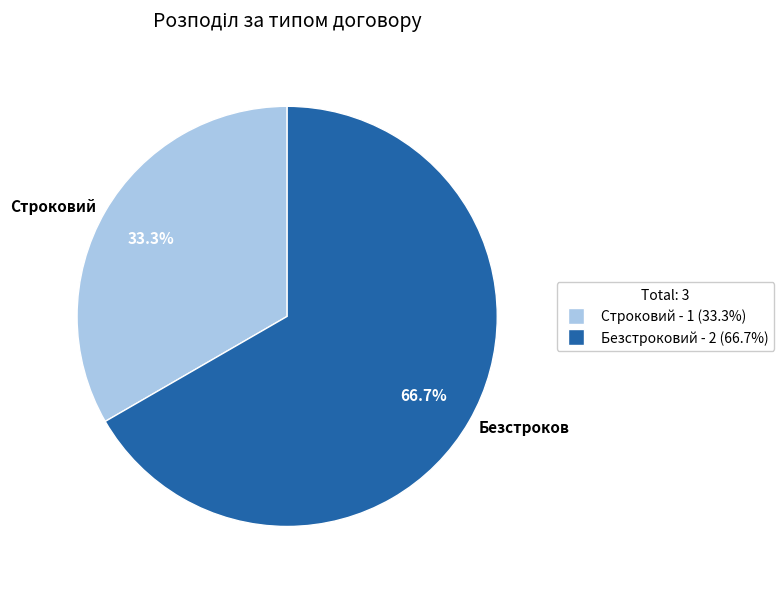

Is there a majority slice in this chart?

Yes